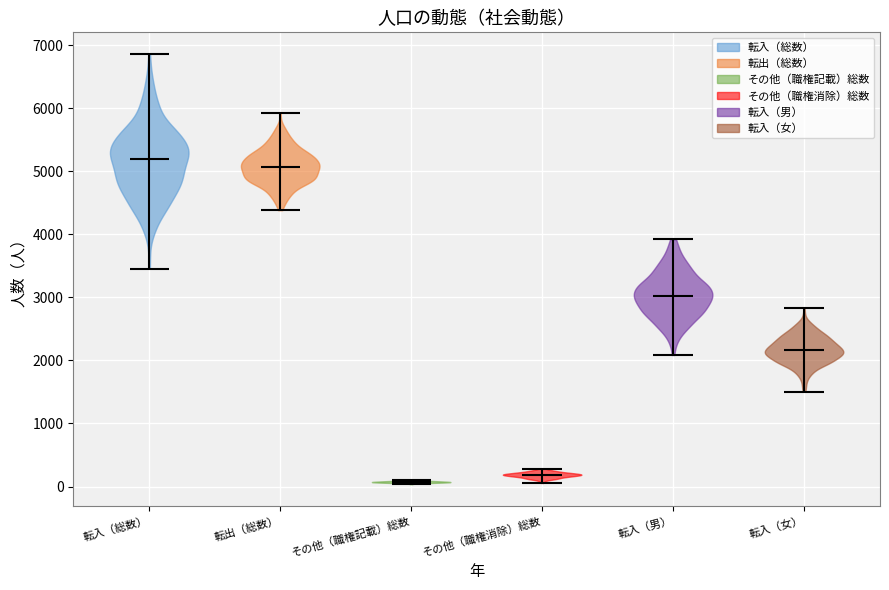

Reading left to right, read every violin against the y-axis: where its median line is, and the lowest and highest points it reaches. The values are not printed on the chart, so give them approximately, as read against the axis.

転入（総数）: median line 5200, lowest point 3500, highest point 6900
転出（総数）: median line 5100, lowest point 4400, highest point 5900
その他（職権記載）総数: median line 100, lowest point 0, highest point 100
その他（職権消除）総数: median line 200, lowest point 100, highest point 300
転入（男）: median line 3000, lowest point 2100, highest point 3900
転入（女）: median line 2200, lowest point 1500, highest point 2800